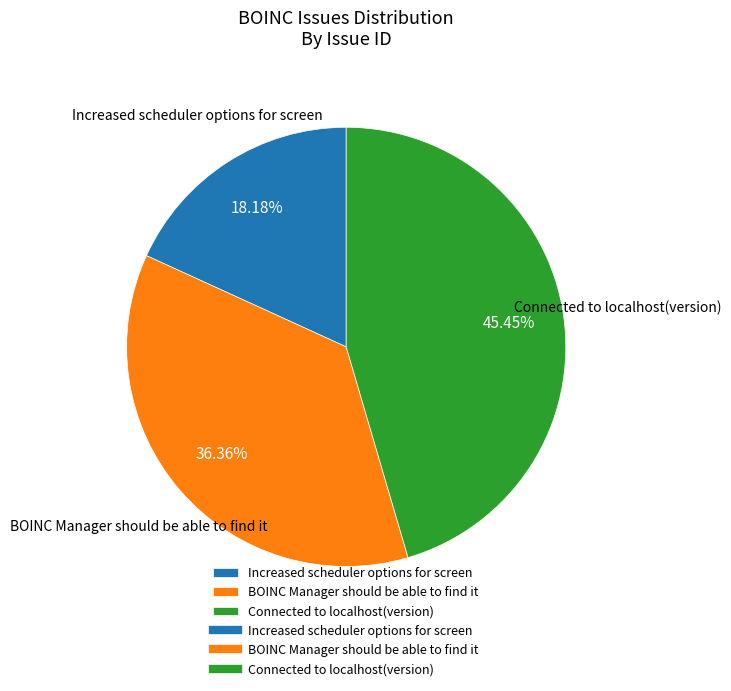

Is the sum of Increased scheduler options for screen and Connected to localhost(version) greater than half?

Yes